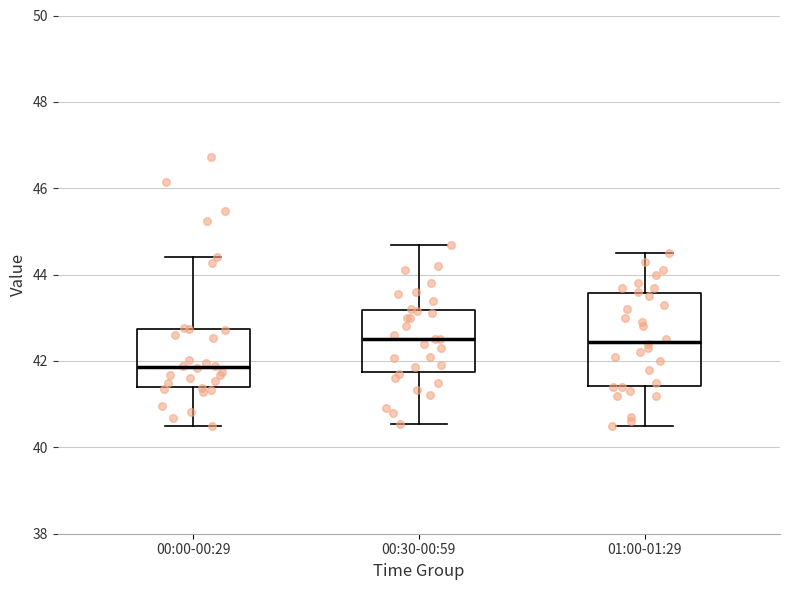

Reading left to right, read every box against the y-axis: the position of its median line, the range the box covers, and the ends of its whiskers. The values are not printed on the chart, so give them approximately, as read against the axis.

00:00-00:29: median 41.8, box 41.4 to 42.8, whiskers 40.6 to 44.4
00:30-00:59: median 42.6, box 41.8 to 43.2, whiskers 40.6 to 44.6
01:00-01:29: median 42.4, box 41.4 to 43.6, whiskers 40.6 to 44.6